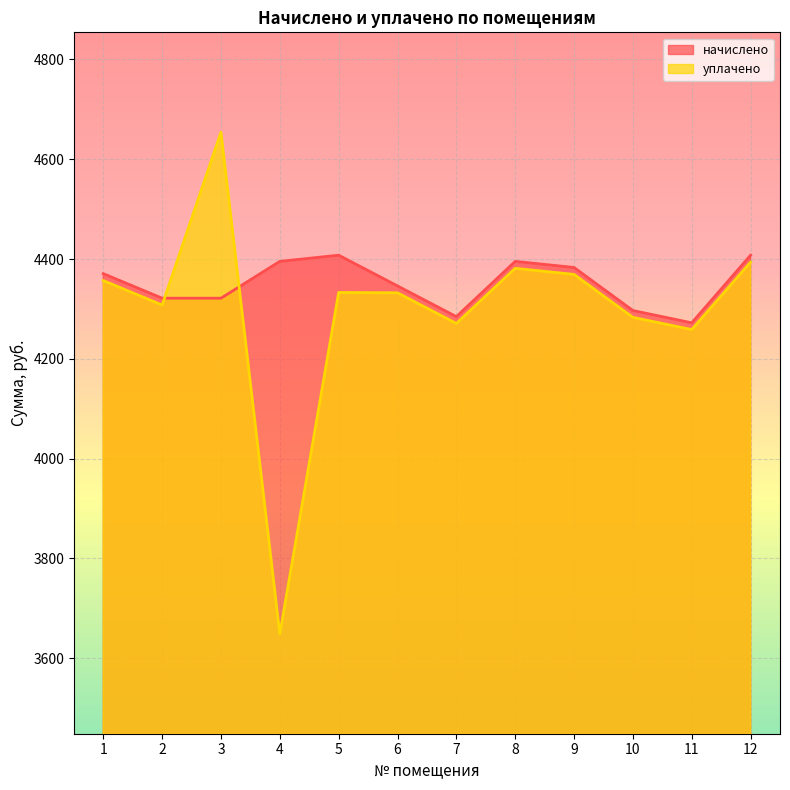

How many lines are shown in the chart?

2